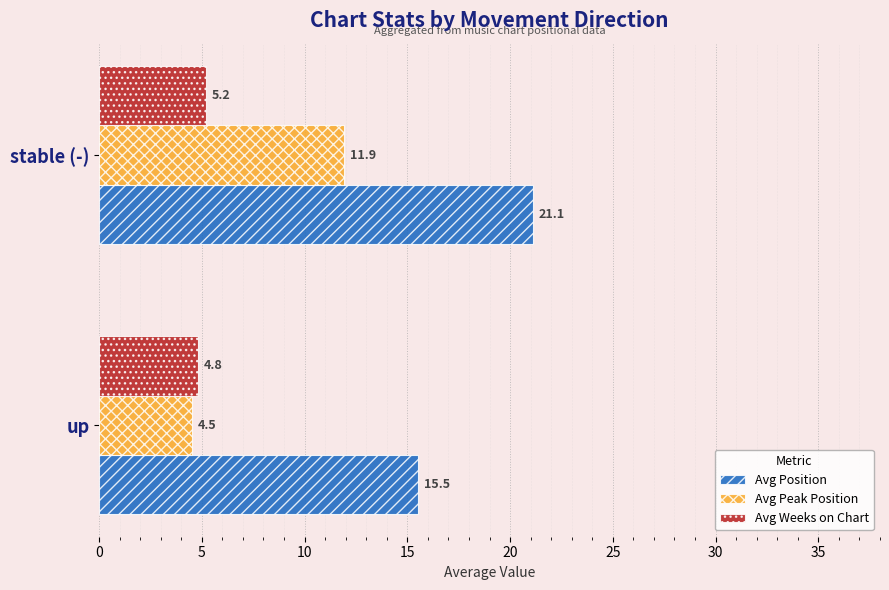

What is the greatest value displayed?

21.1